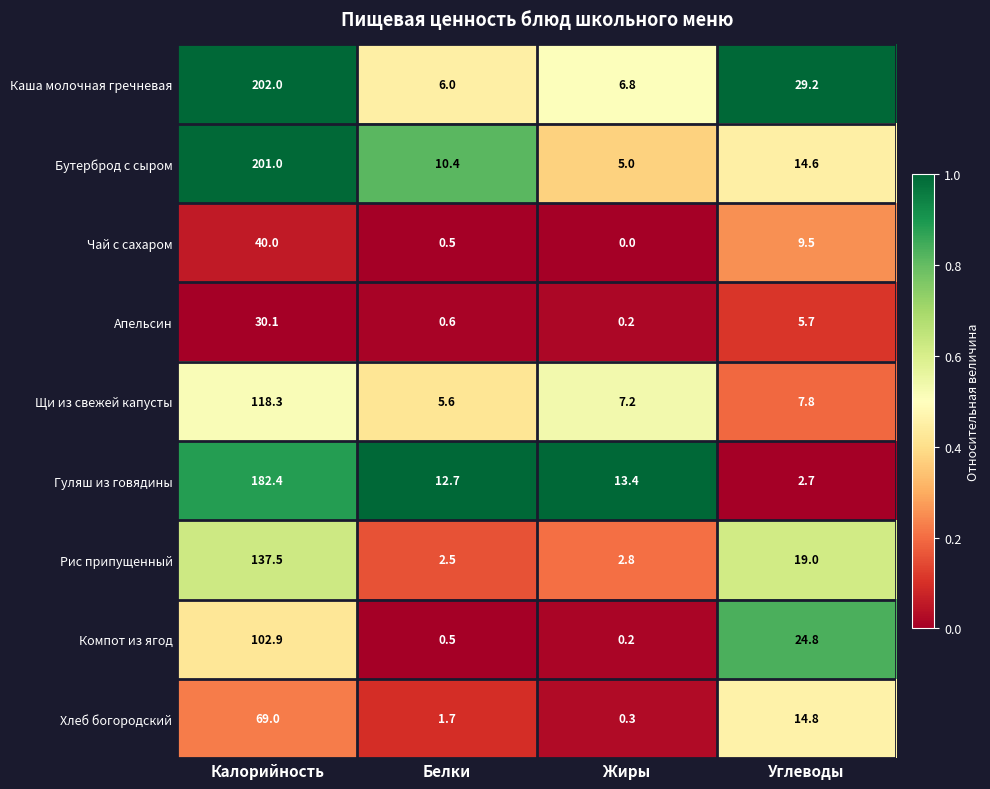

Rank the series at Углеводы from highest to lowest value.

Каша молочная гречневая, Компот из ягод, Рис припущенный, Хлеб богородский, Бутерброд с сыром, Чай с сахаром, Щи из свежей капусты, Апельсин, Гуляш из говядины